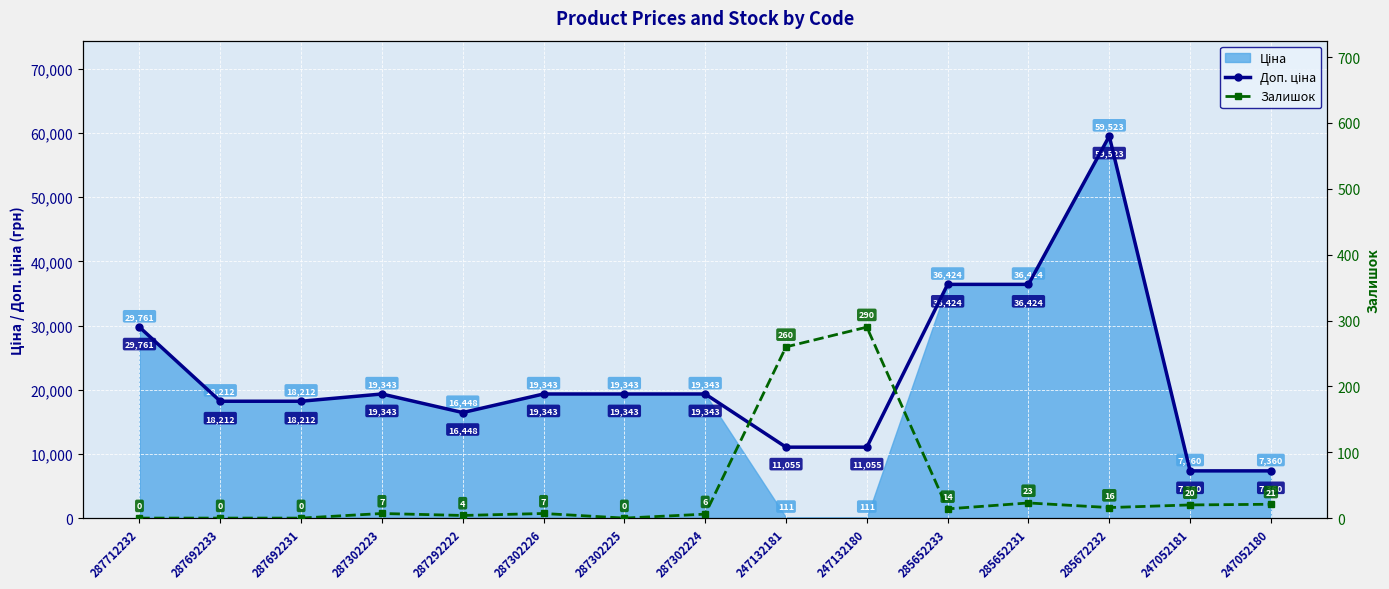

At which label does Доп. ціна first exceed 19343?

287712232